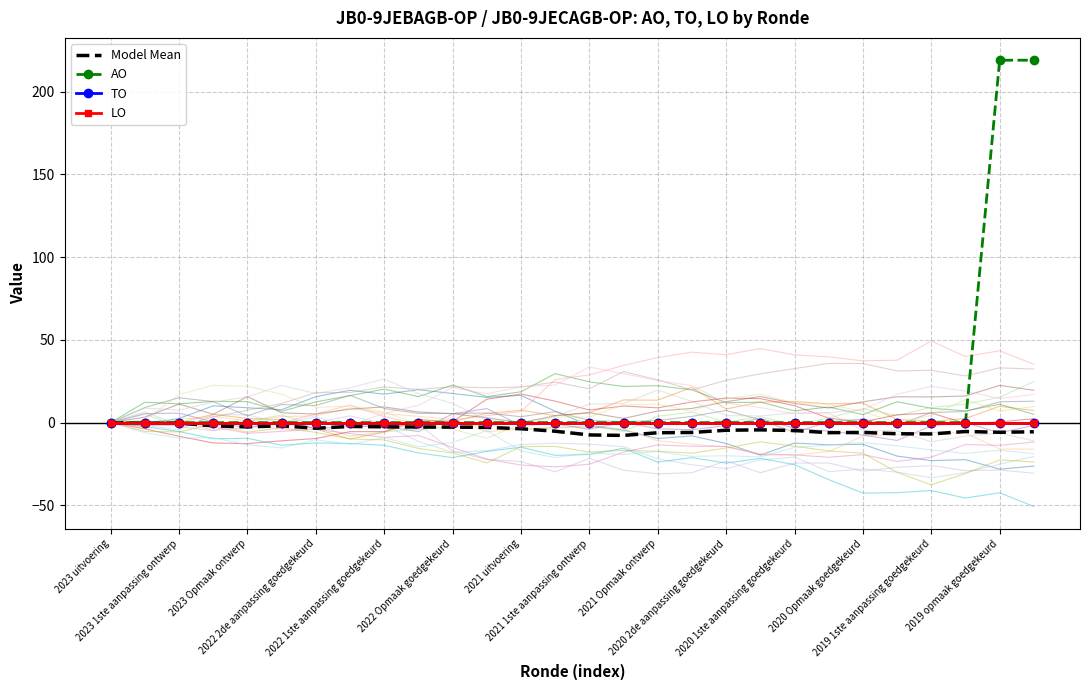

Rank the categories by AO value from highest to lowest.

26, 27, 2023 uitvoering, 2023 1ste aanpassing ontwerp, 2023 Opmaak ontwerp, 2022 2de aanpassing goedgekeurd, 2022 1ste aanpassing goedgekeurd, 2022 Opmaak goedgekeurd, 2021 uitvoering, 2021 1ste aanpassing ontwerp, 2021 Opmaak ontwerp, 2020 2de aanpassing goedgekeurd, 2020 1ste aanpassing goedgekeurd, 2020 Opmaak goedgekeurd, 2019 1ste aanpassing goedgekeurd, 2019 opmaak goedgekeurd, 14, 15, 16, 17, 18, 19, 20, 21, 22, 23, 24, 25